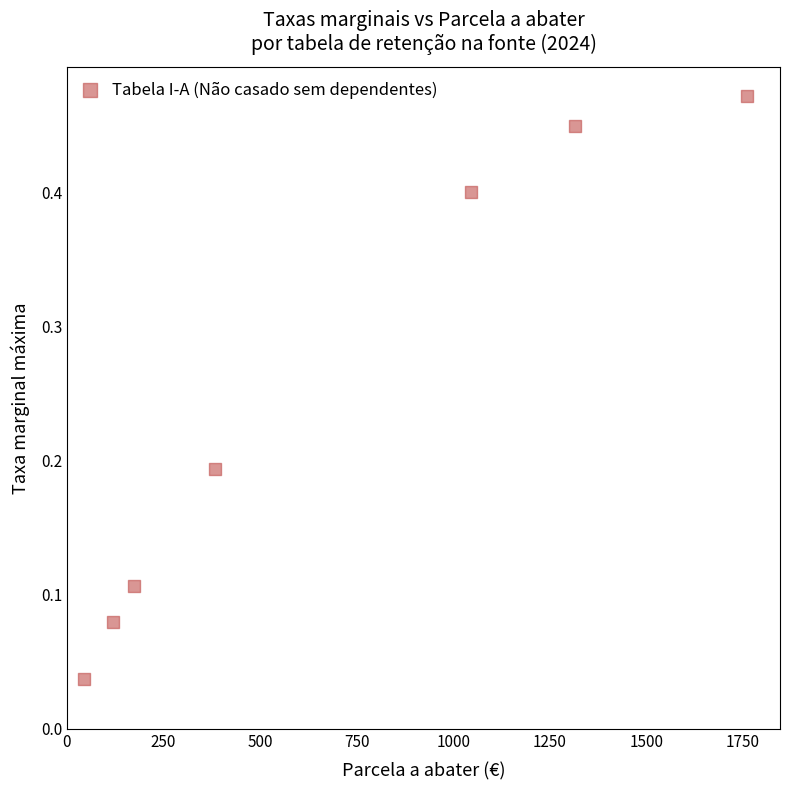

What is the average X value?

691.6